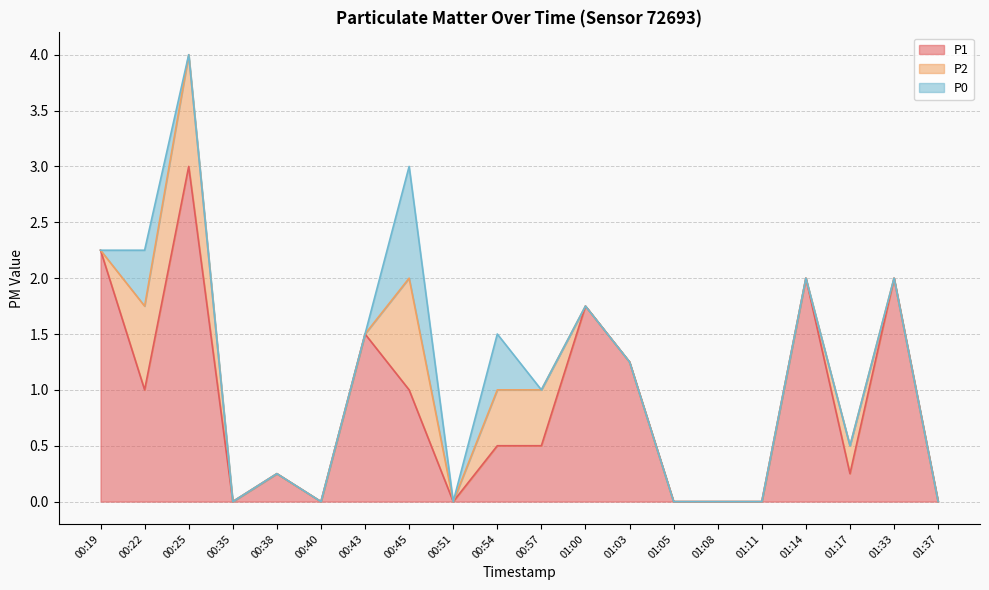

True or false: P2 has more than 2 interior local peaks.

True